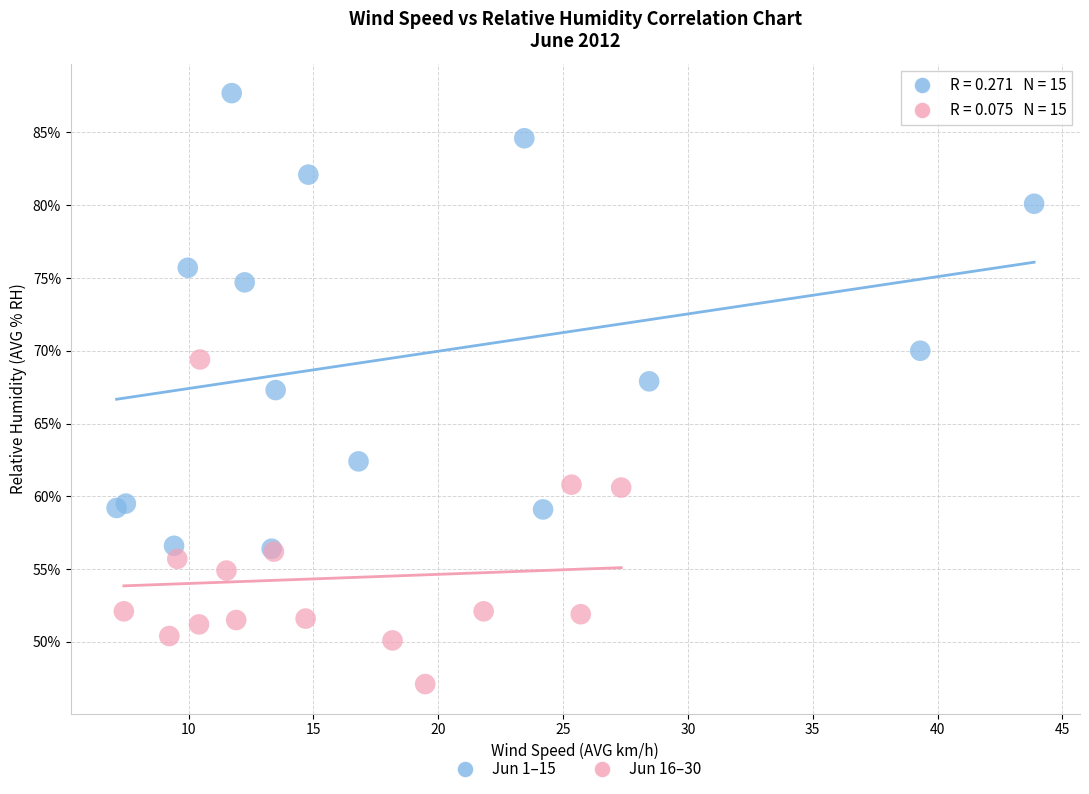

Which series has the largest Y range (max minus min)?

Jun 1–15